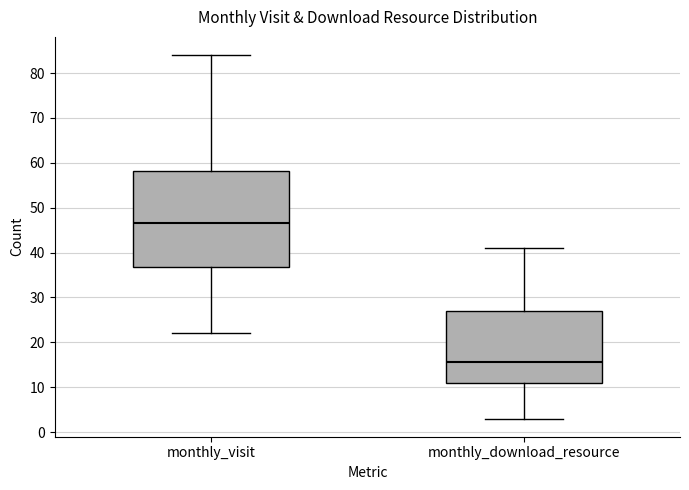

Which box is the tallest, from its lower edge to its upper edge?

monthly_visit